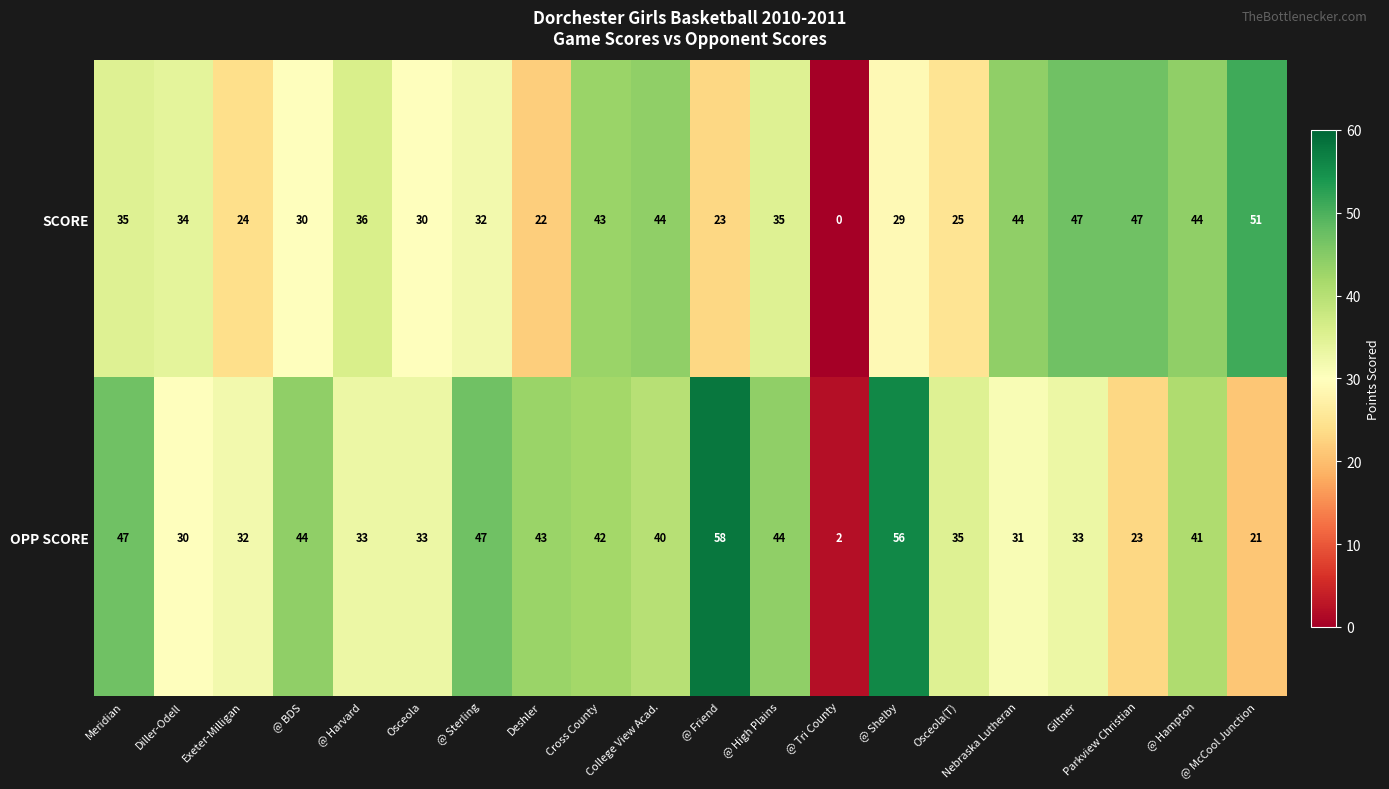

Where does the OPP SCORE series first go above 40?

Meridian